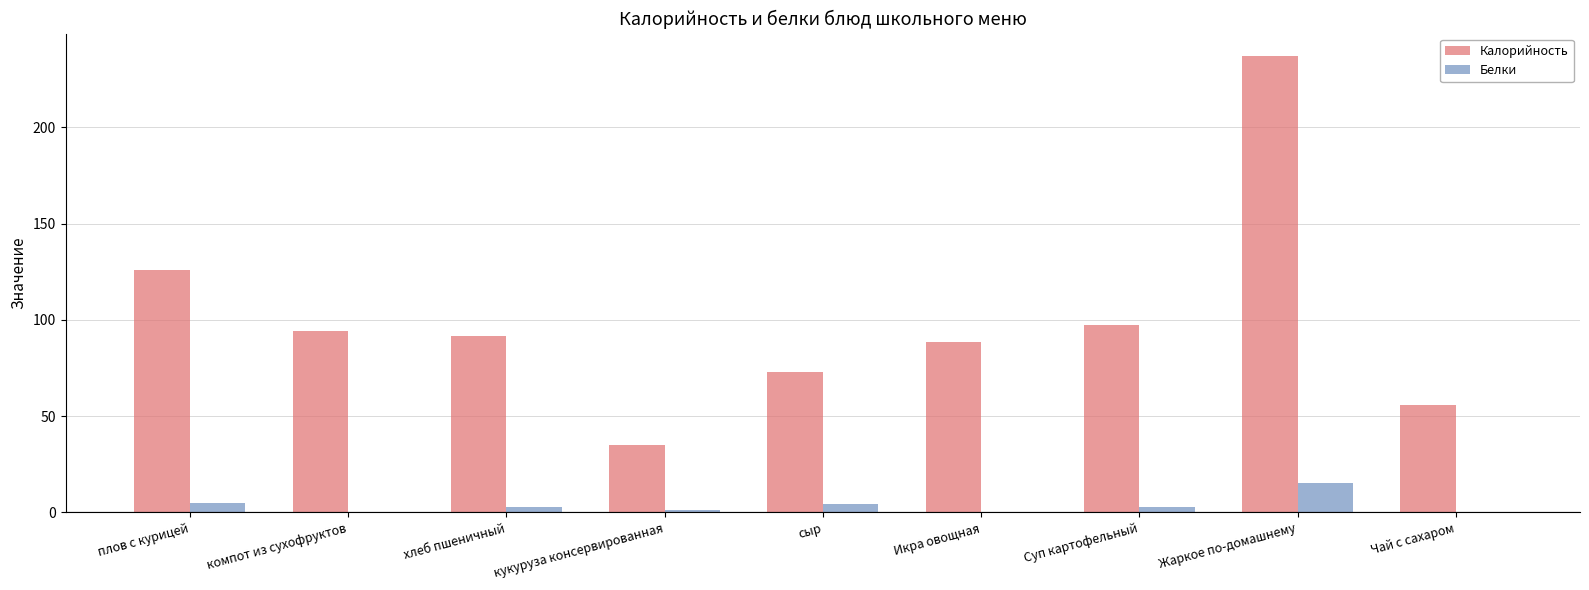

Where is Калорийность nearest to the value 135?

плов с курицей